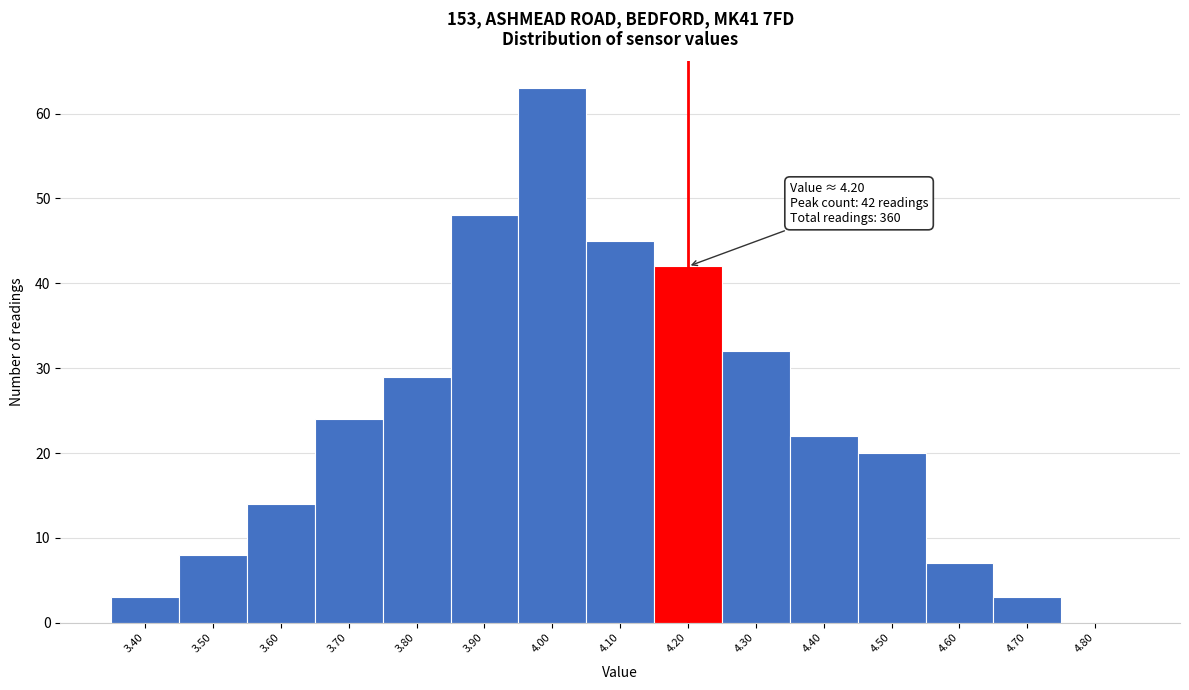

Over which range of the x-axis is the bar tallest?

3.95 to 4.05